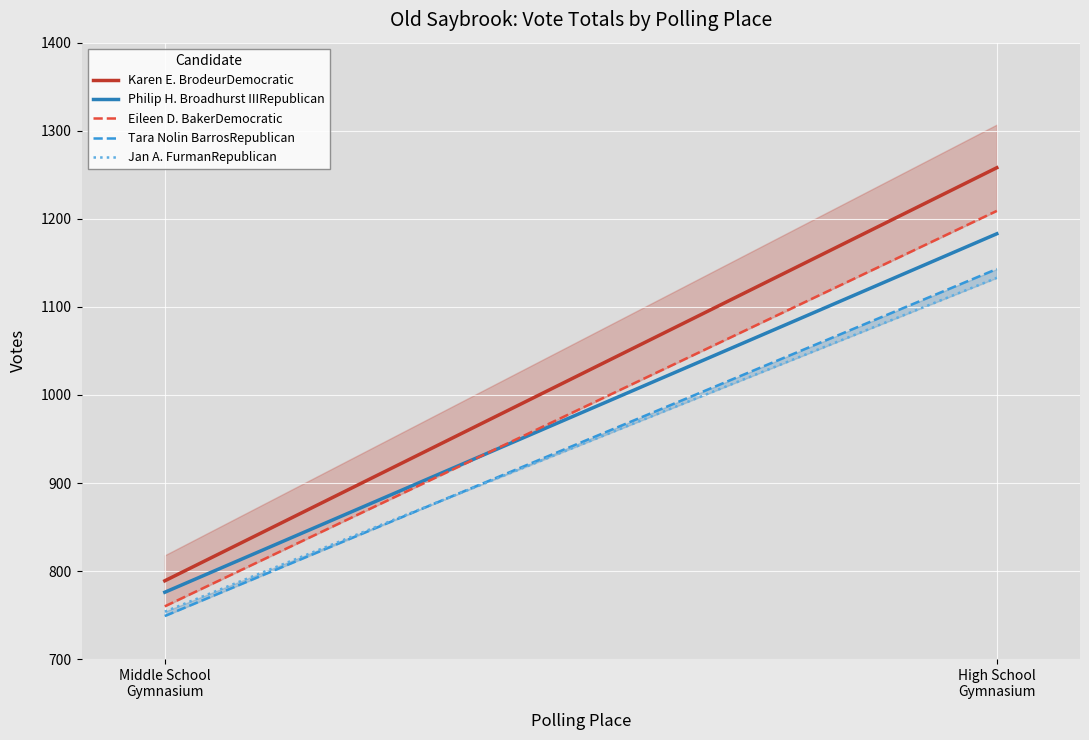

What is the label of the 2nd point from the left?

High School
Gymnasium